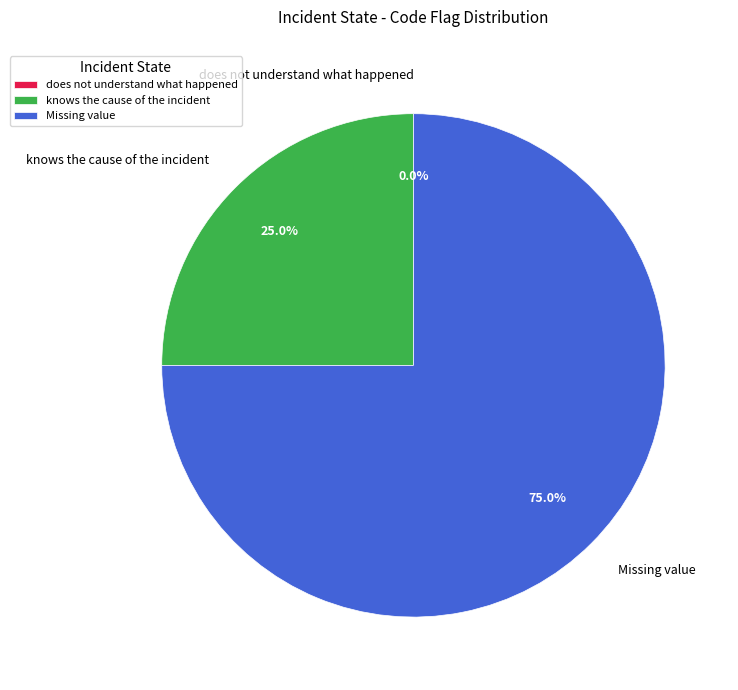

How many segments does this pie chart have?

3